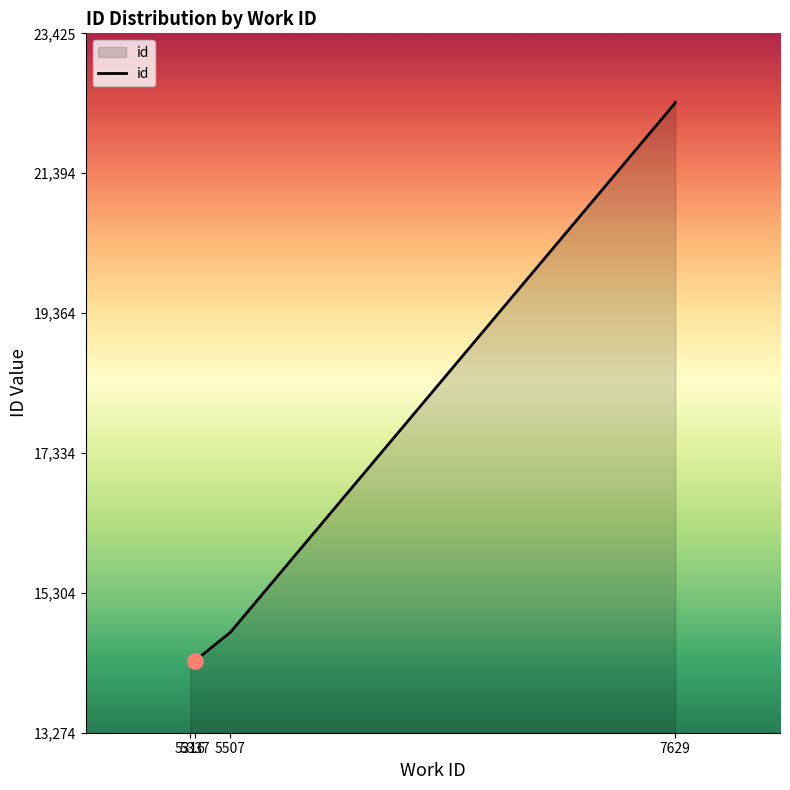

What is the ratio of the value at 5316 to the value at 7629?

0.6